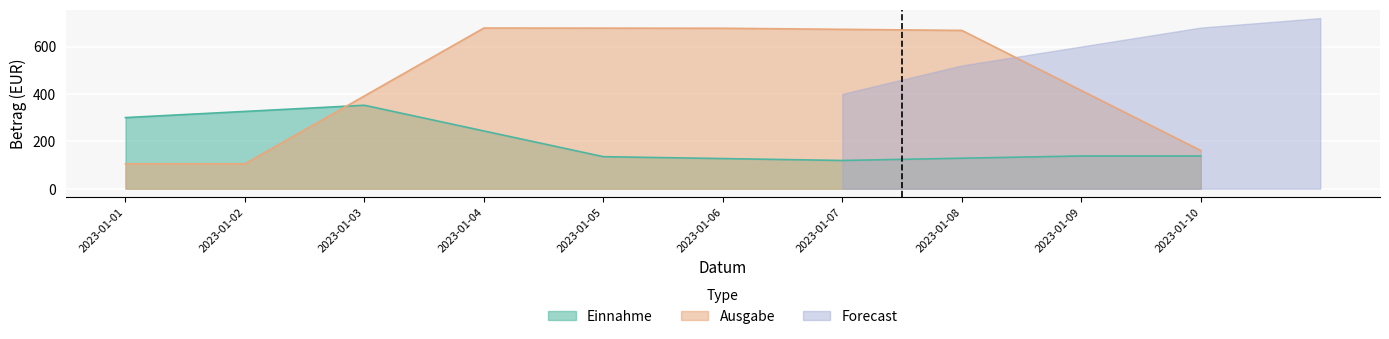

True or false: Einnahme has more than 1 points higher than both neighbors.

False